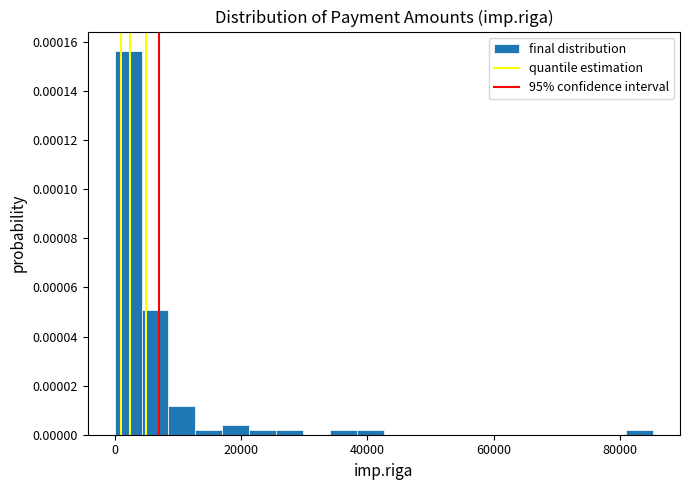

Read against the x-axis, roughly where is the centre of the tallest bar?

2000